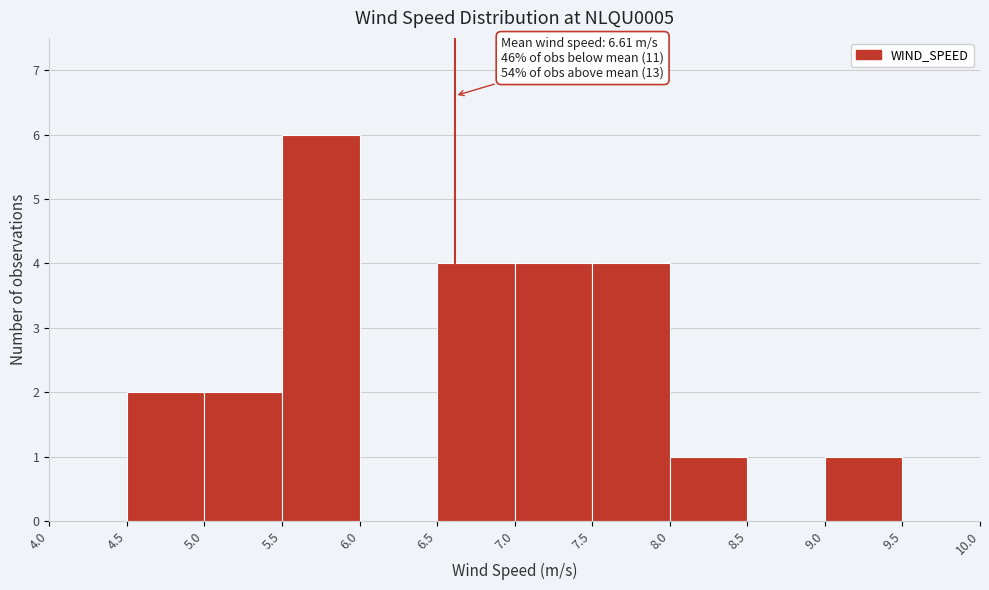

Over which range of the x-axis is the bar tallest?

5.5 to 6.0